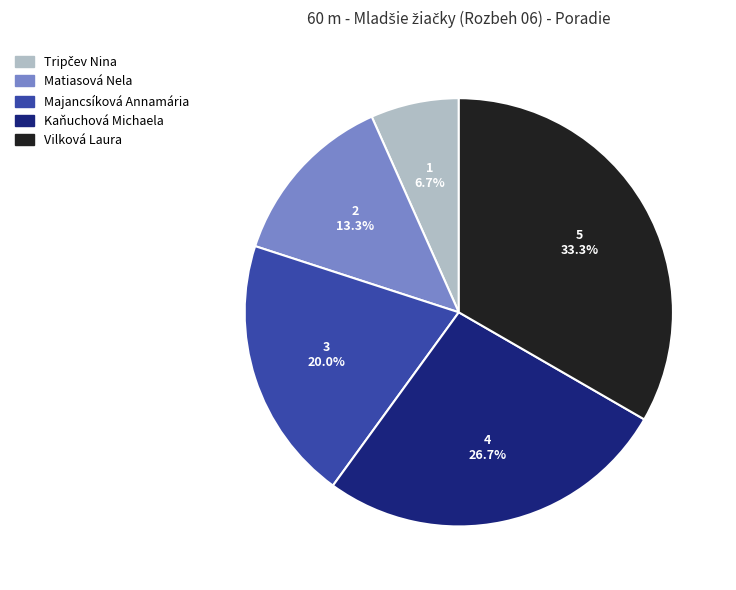

To the nearest percent, what is the average slice percentage?

20%